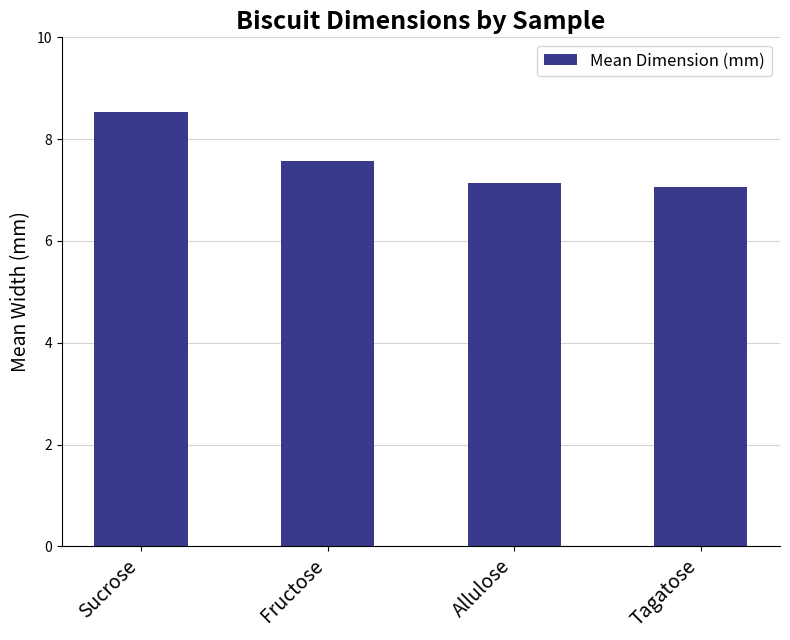

What position from the right is Tagatose?

1